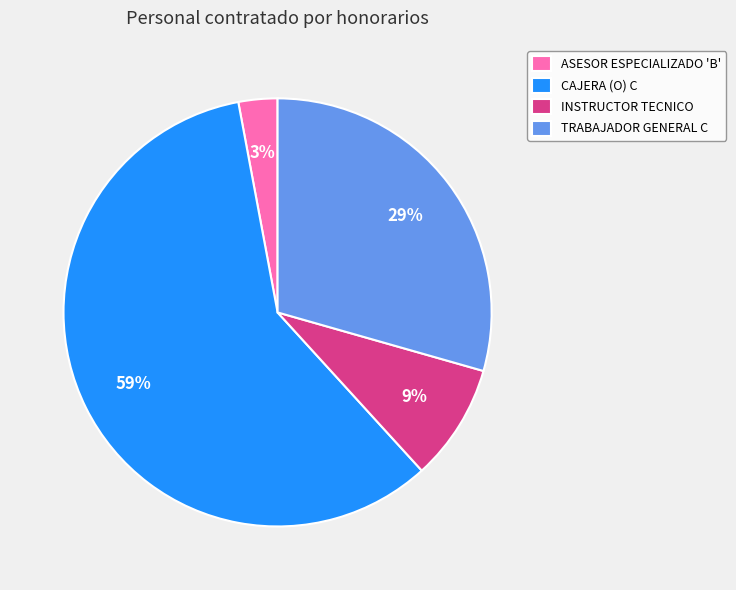

Which category has the smallest portion of the pie?

ASESOR ESPECIALIZADO 'B'